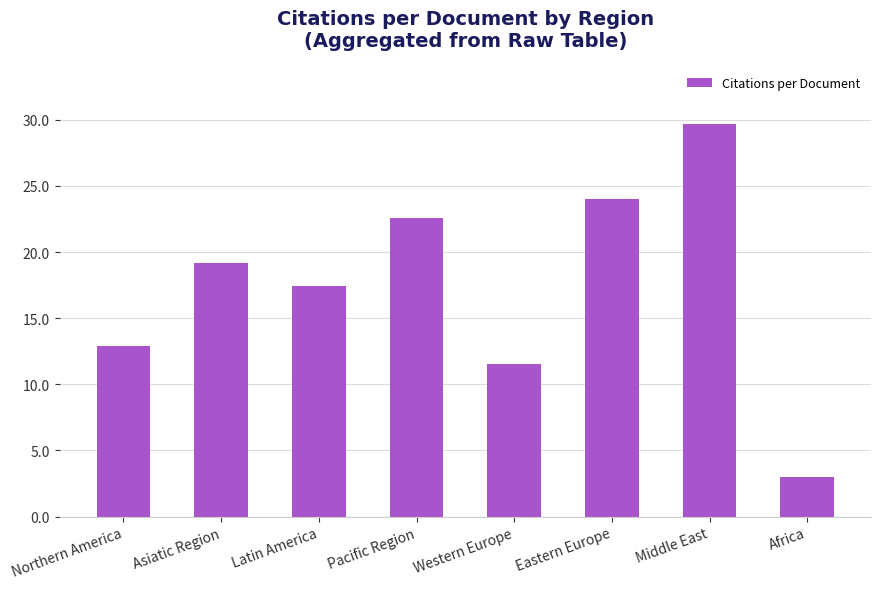

Reading right to left, transcribe all the data shown in this chart.

Africa=3.0	Middle East=29.7	Eastern Europe=24.0	Western Europe=11.5	Pacific Region=22.6	Latin America=17.4	Asiatic Region=19.2	Northern America=12.9